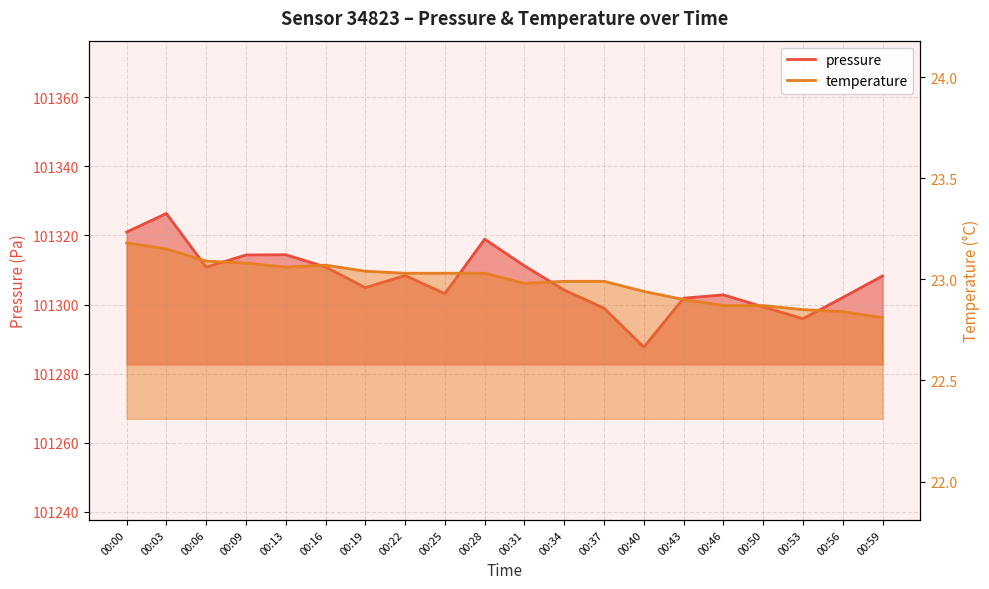

At how many categories does at least one series exceed 1043?

20